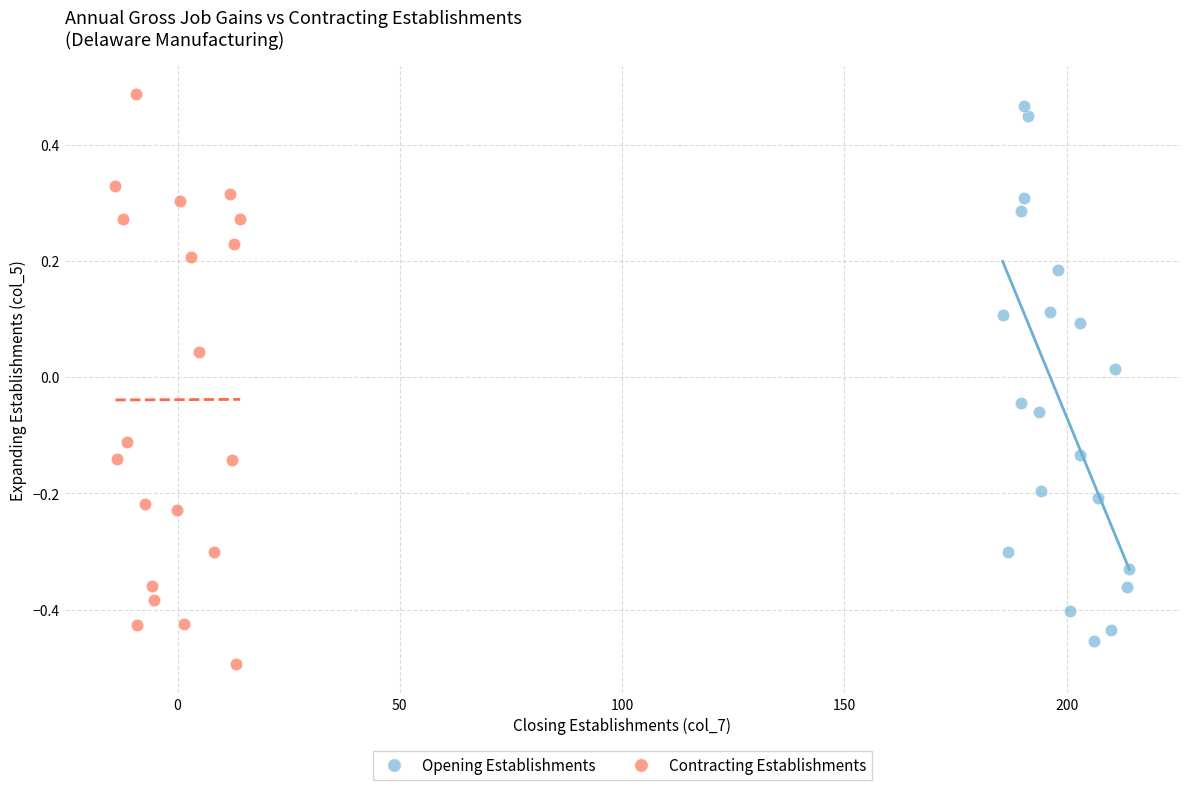

Which series contains the highest Y value?

Contracting Establishments